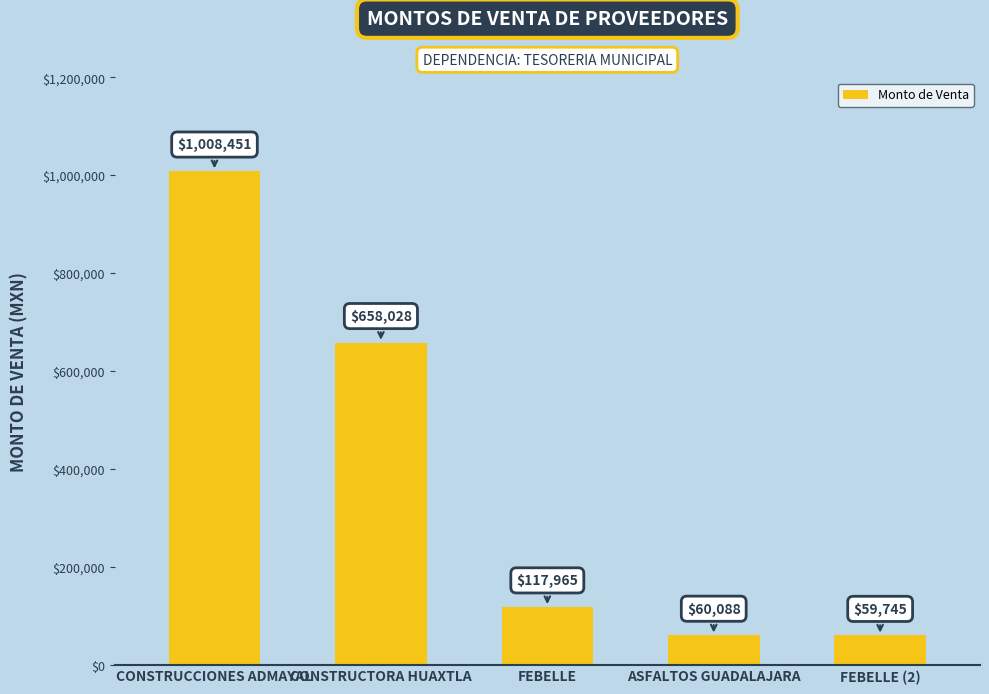

At which label is the value closest to 534097?

CONSTRUCTORA HUAXTLA